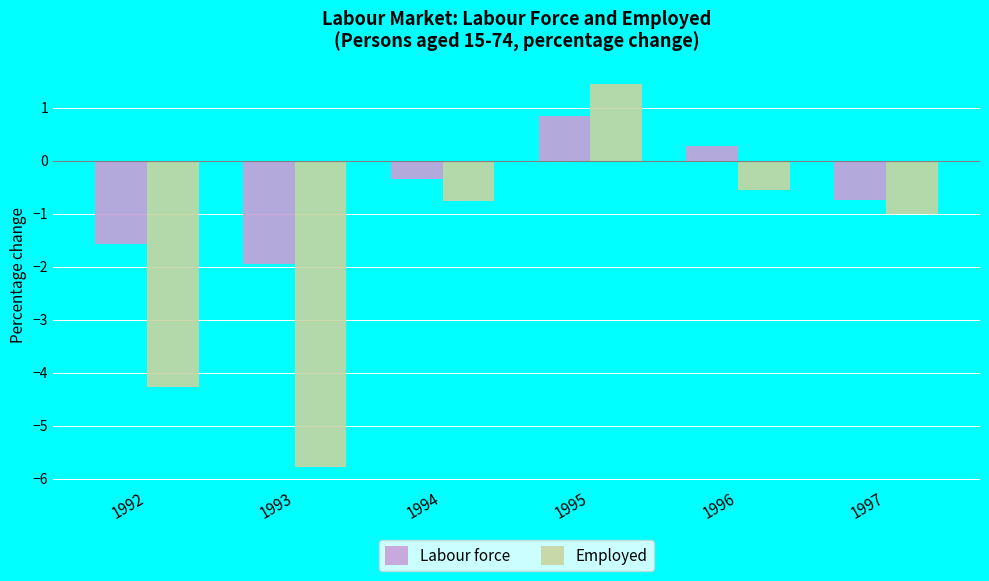

List the series in order of their overall mean, lowest first.

Employed, Labour force